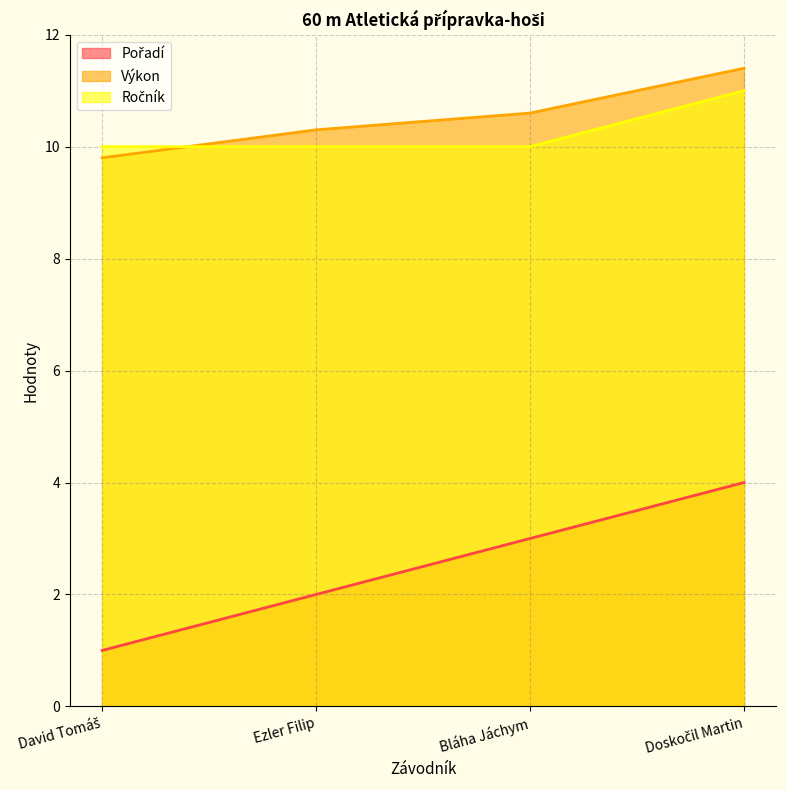

What is the difference between the maximum and second lowest values in the Výkon series?

1.1